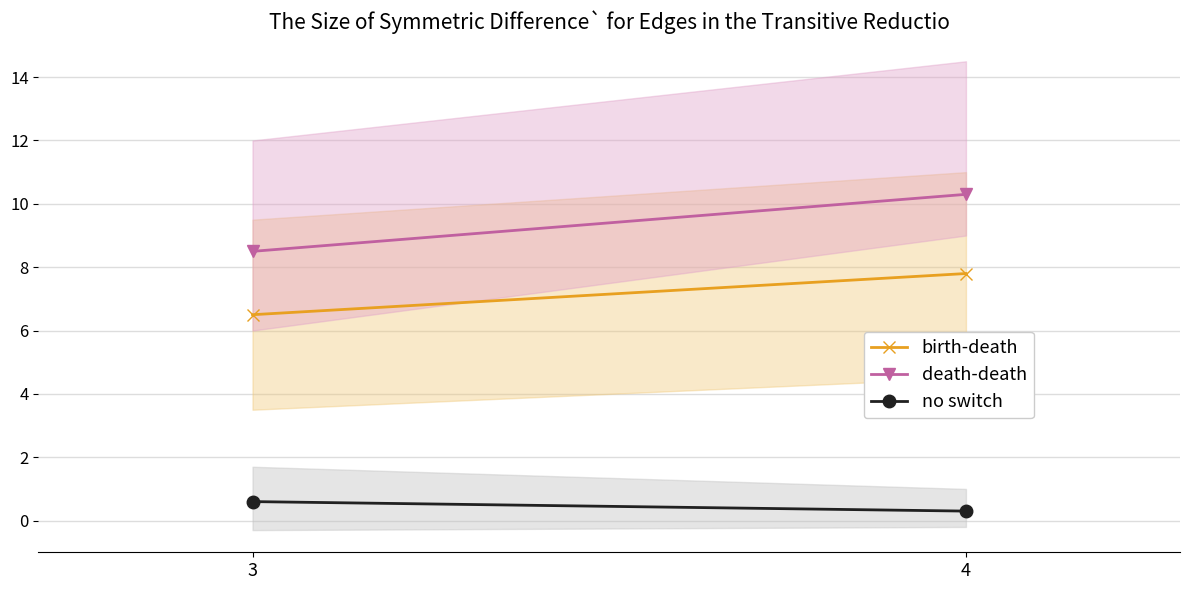

Is this an area chart (filled region under the line)?

No